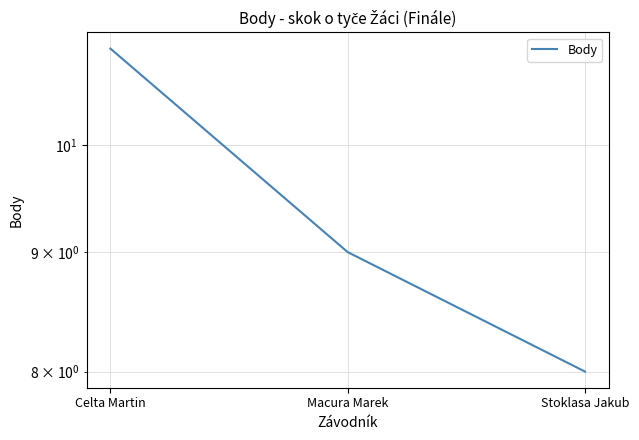

Which label corresponds to the smallest value in the chart?

Stoklasa Jakub